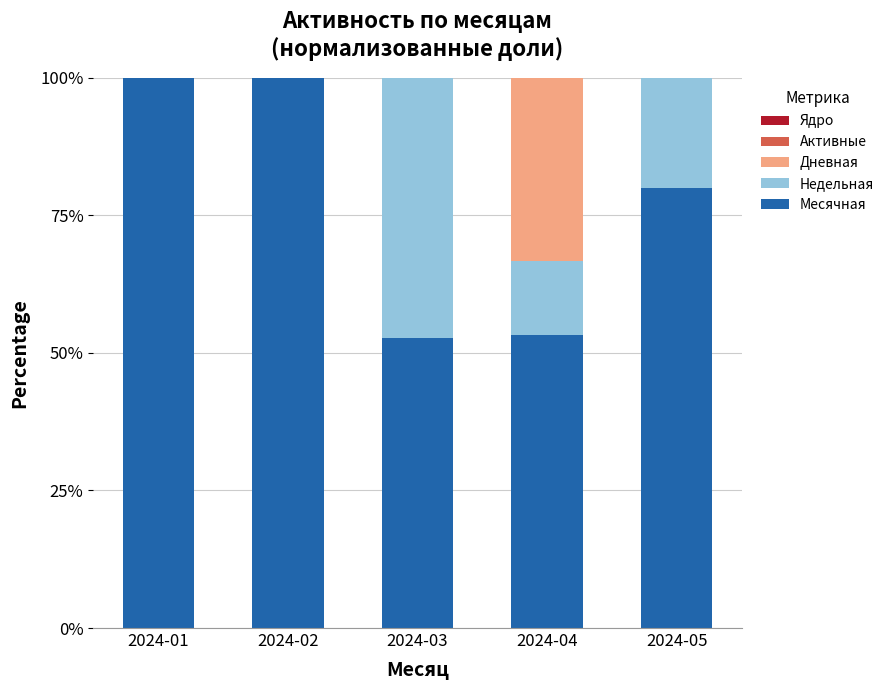

What is the sum of all Месячная values?

386.1